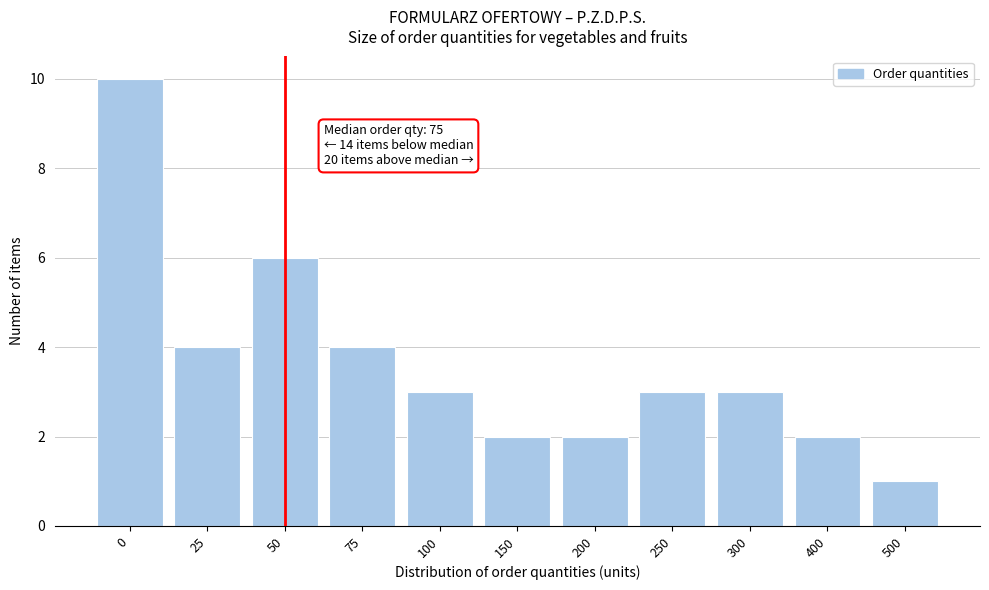

Reading right to left, list all the values displayed in this chart.

500=1	400=2	300=3	250=3	200=2	150=2	100=3	75=4	50=6	25=4	0=10